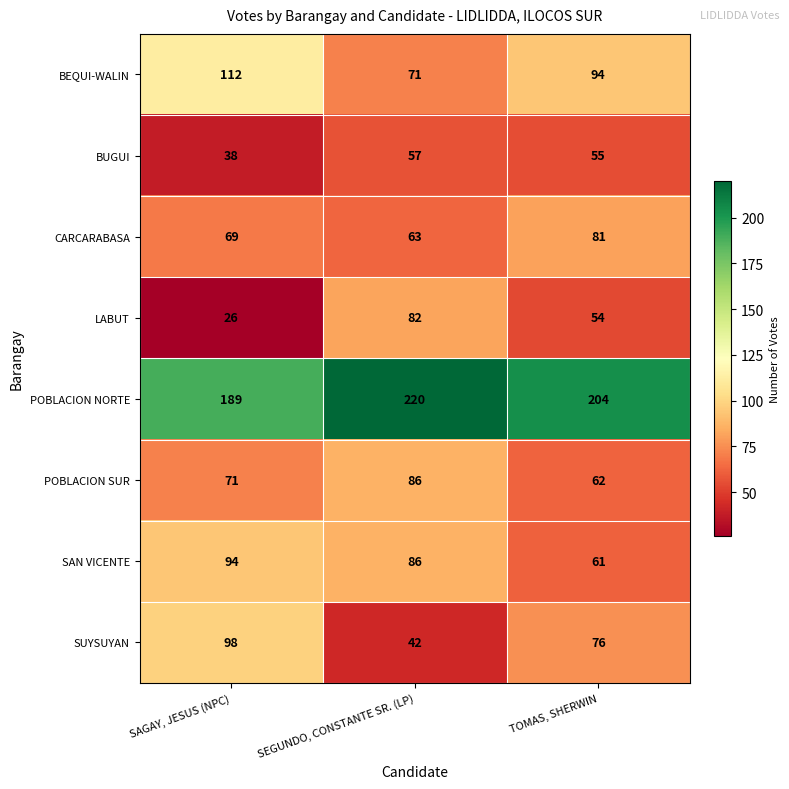

Is it true that POBLACION SUR equals 86 at SEGUNDO, CONSTANTE SR. (LP)?

True